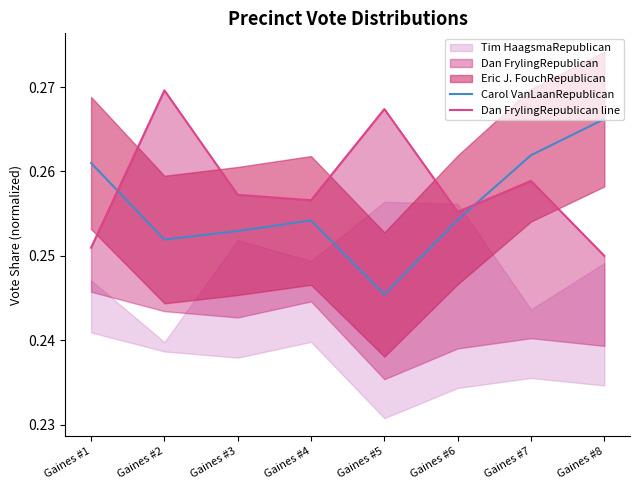

At how many categories does at least one series exceed 0?

8